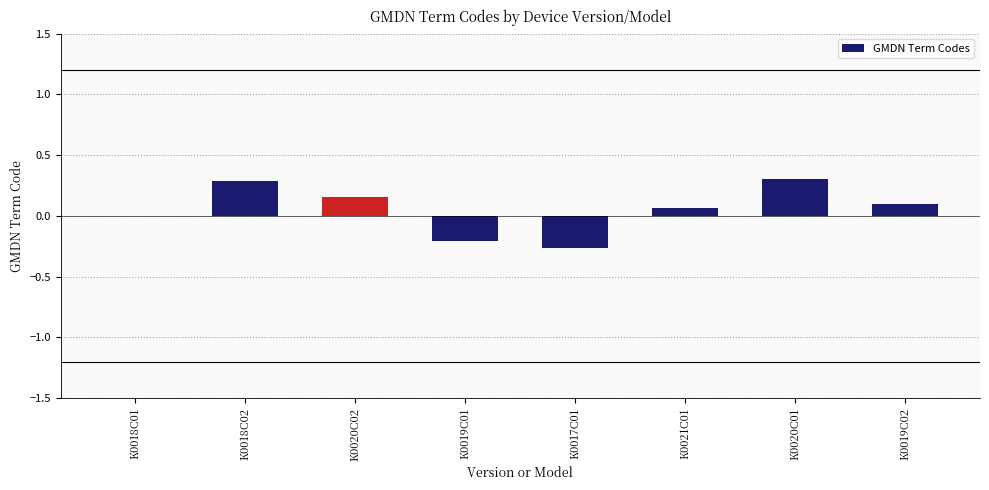

The chart shows a value of 0.5 at K0018C02. True or false?

False